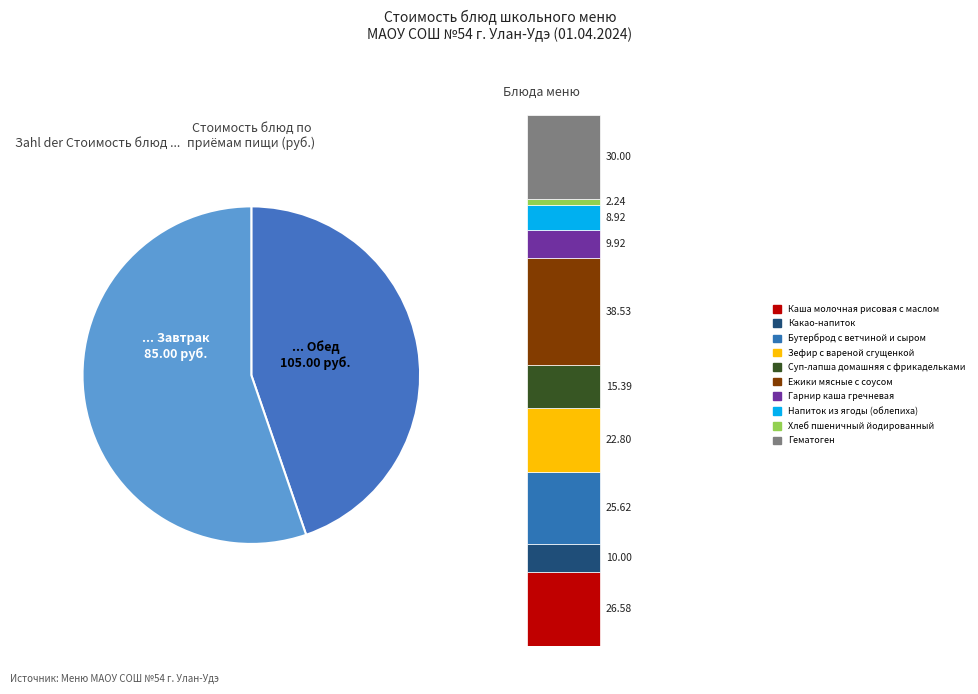

Is it true that Суп-лапша домашняя с фрикадельками is 22% of the pie?

False